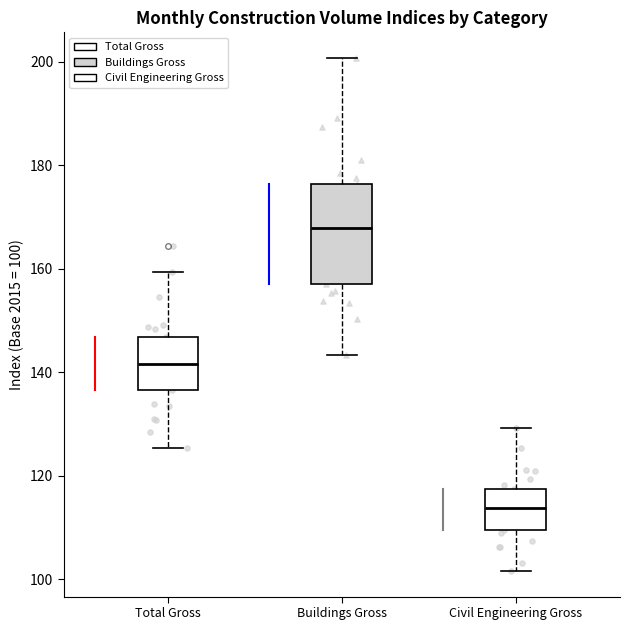

Which box is the tallest, from its lower edge to its upper edge?

Buildings Gross